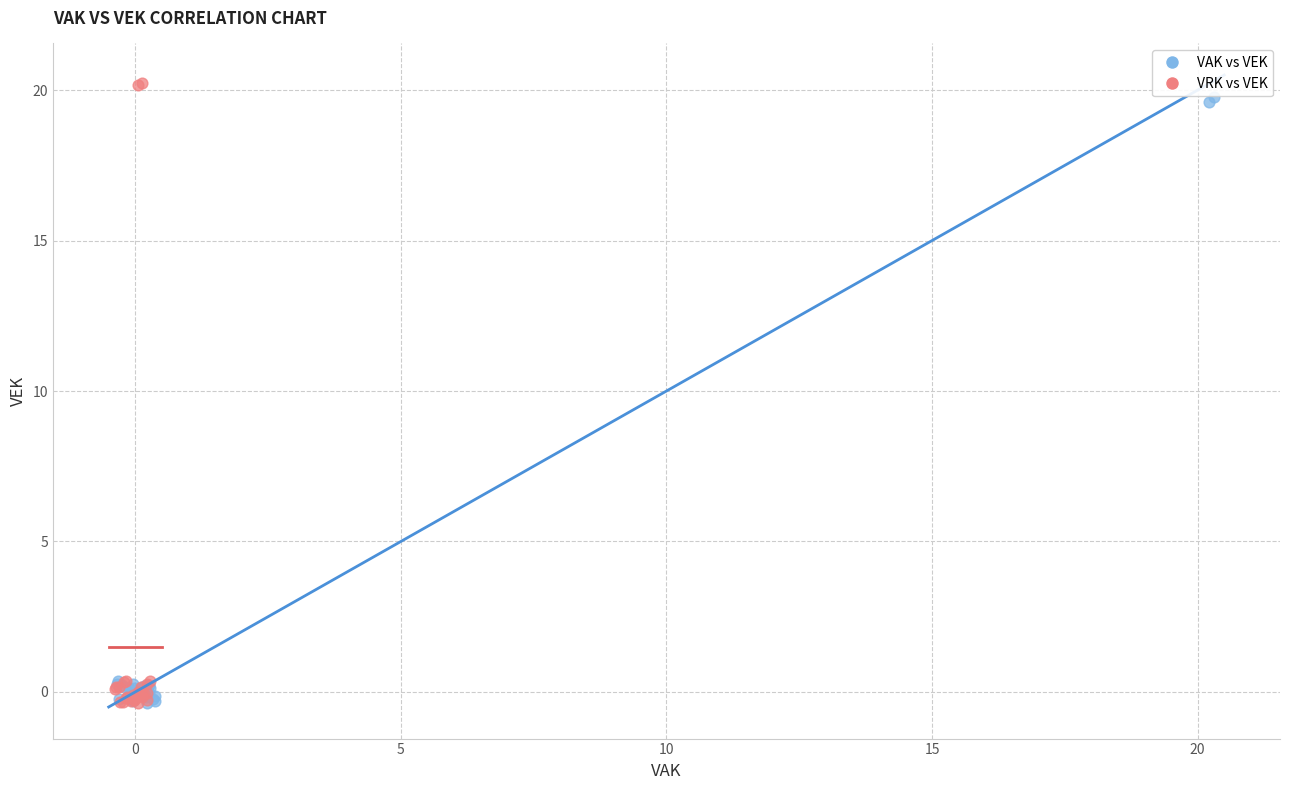

Which series has the widest spread of Y values?

VRK vs VEK